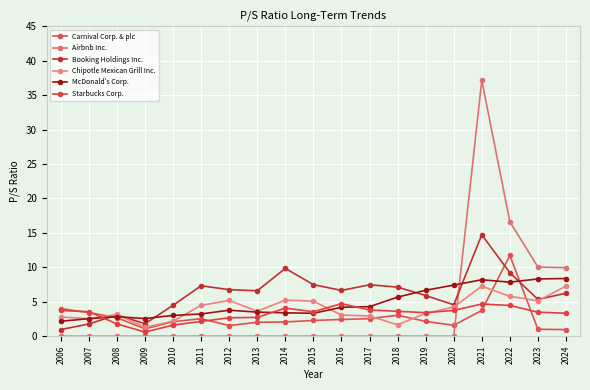

How many series are shown in this chart?

6